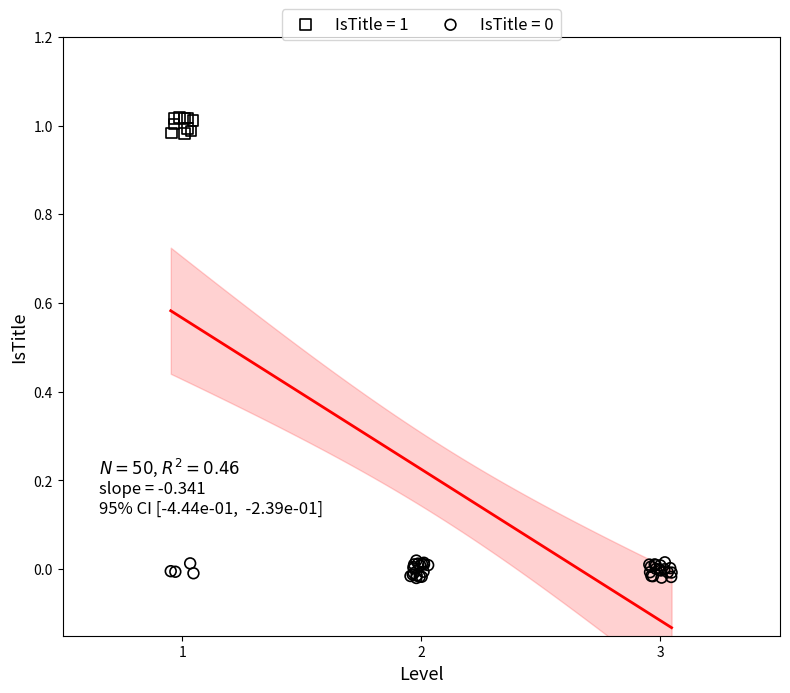

Which series contains the highest Y value?

IsTitle = 1